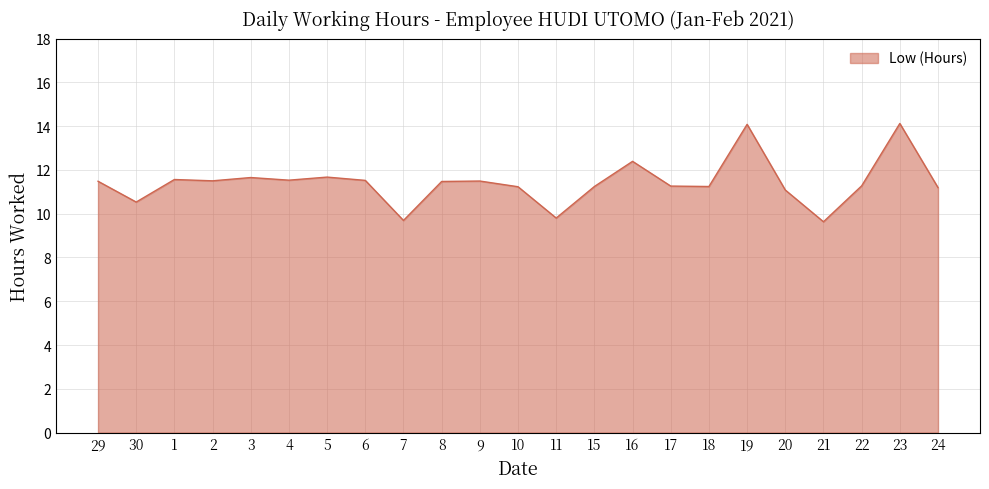

What is the maximum value shown in the chart?

14.1